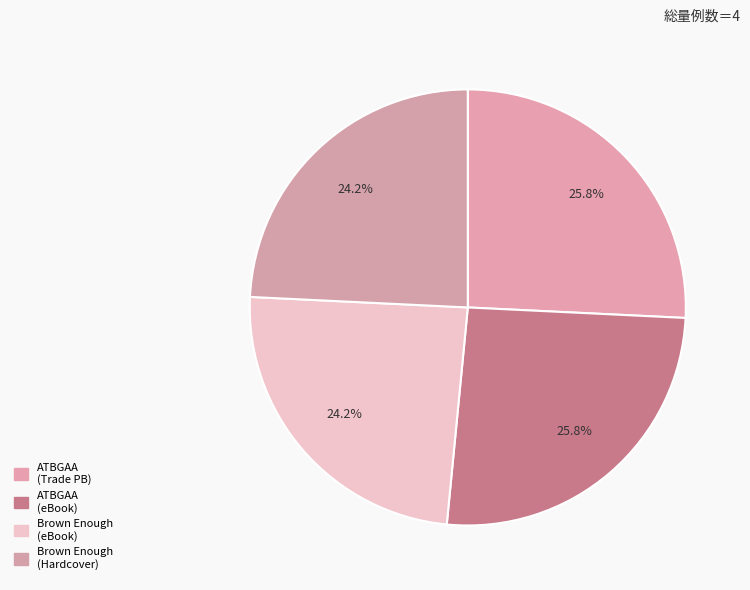

Which slice is the largest?

All the Black Girls Are Activists (Trade Paperback)